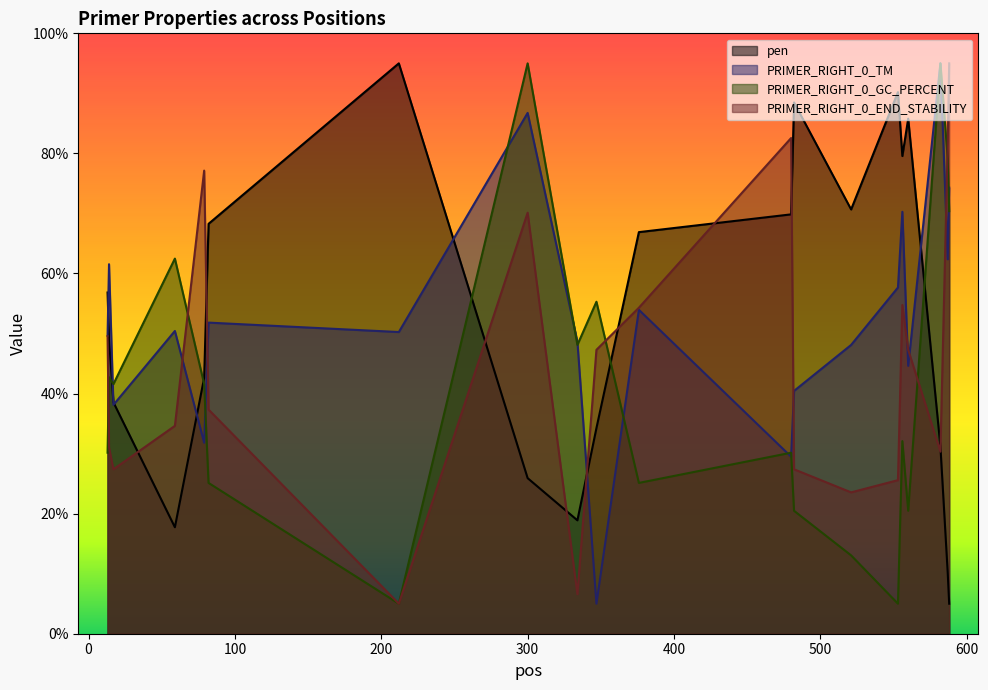

How many interior local valleys does the PRIMER_RIGHT_0_TM series have?

7